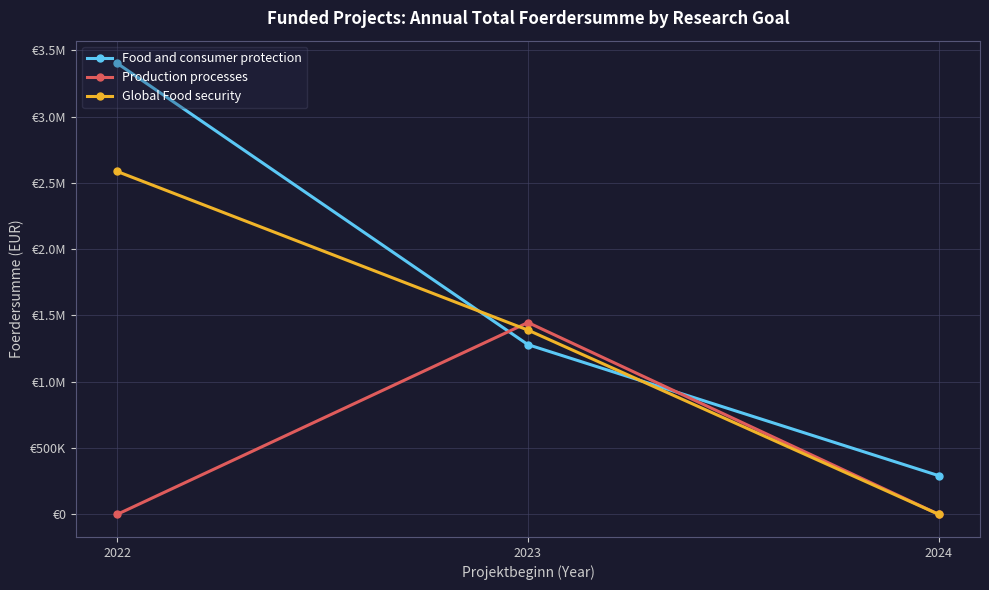

What are all the series names shown in the legend?

Food and consumer protection, Production processes, Global Food security